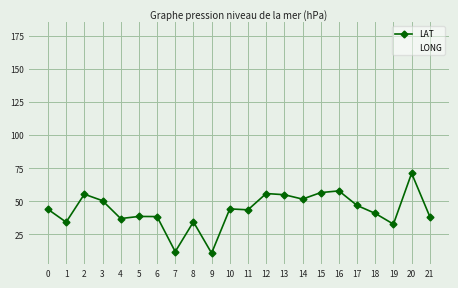

At which category does LAT reach its first local valley?

1